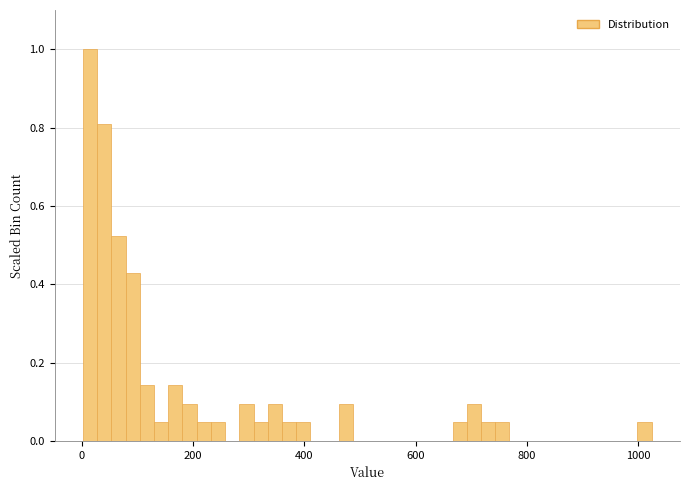

Around what value on the x-axis is the tallest bar? Give the approximate position of its centre, as read against the axis.

20